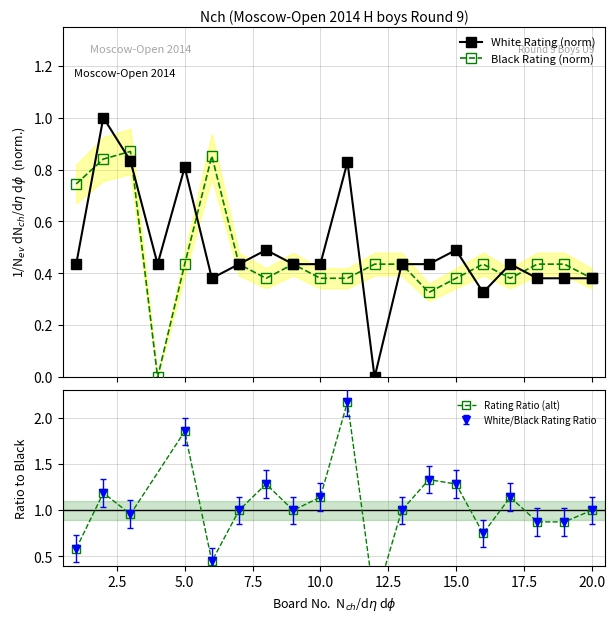

What is the difference between the maximum and second lowest values in the White Rating series?

0.7